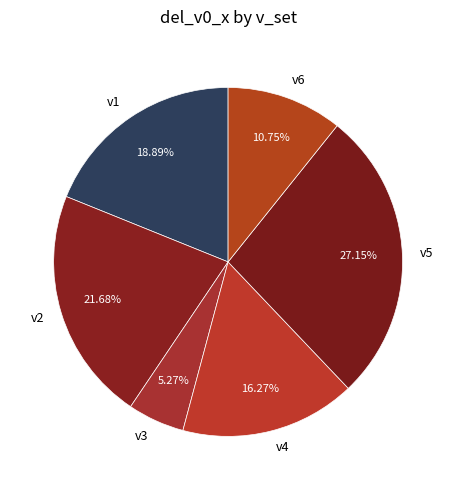

What is the smallest slice in the pie chart?

v3